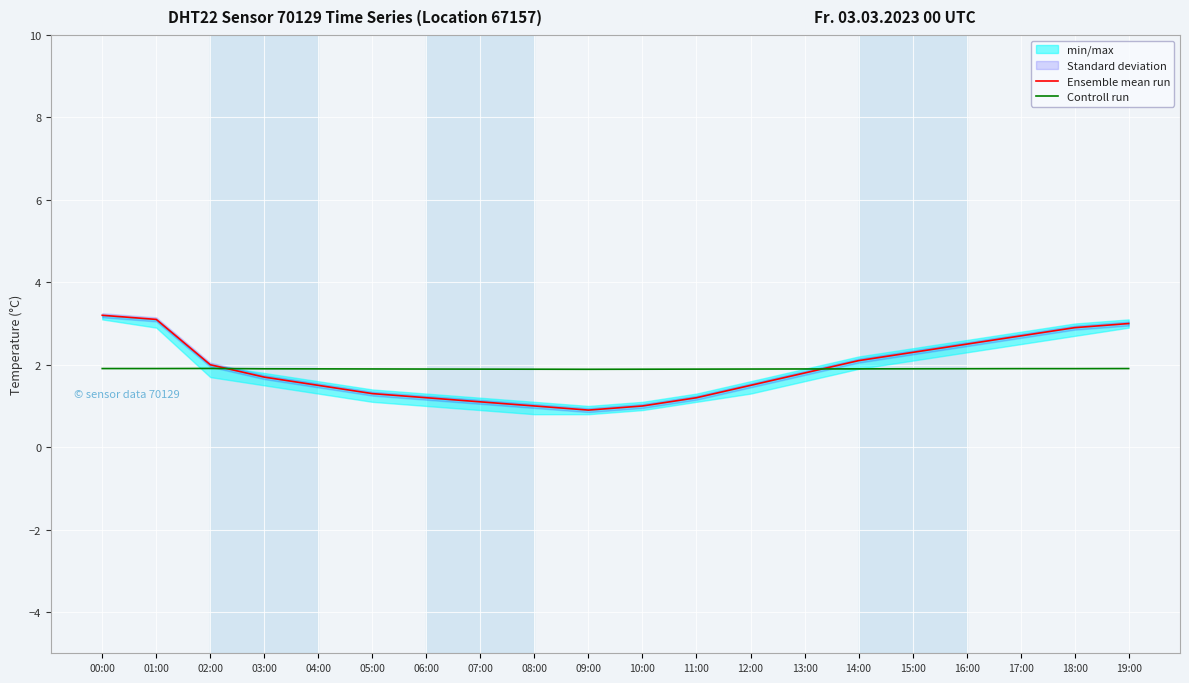

Is the value of Ensemble mean run at 08:00 greater than the value of Controll run at 19:00?

No